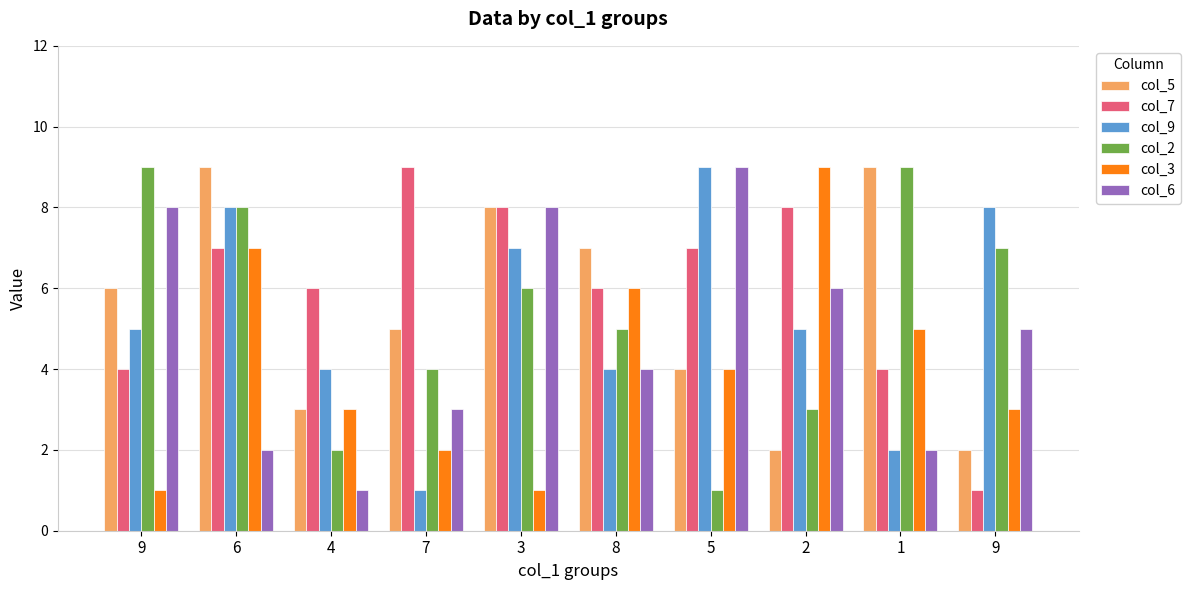

Rank the series at 9 from lowest to highest value.

col_3, col_7, col_9, col_5, col_6, col_2